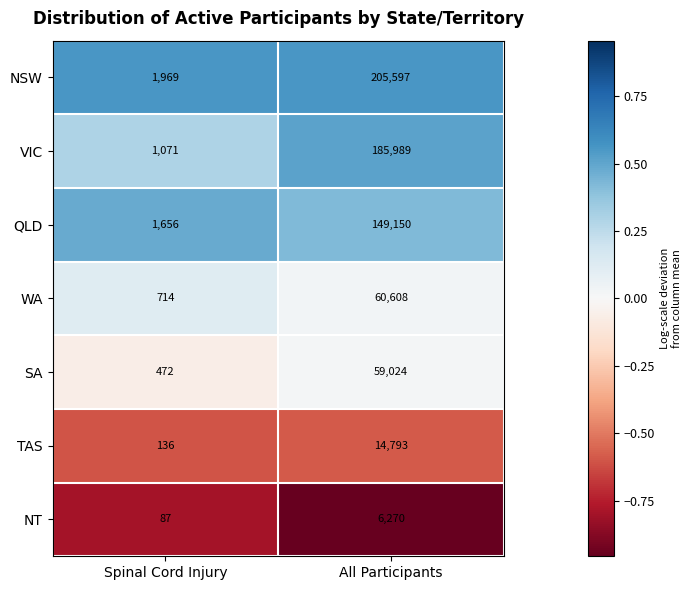

Reading left to right, extract all data points from this chart.

NSW: Spinal Cord Injury=1969	All Participants=205597
VIC: Spinal Cord Injury=1071	All Participants=185989
QLD: Spinal Cord Injury=1656	All Participants=149150
WA: Spinal Cord Injury=714	All Participants=60608
SA: Spinal Cord Injury=472	All Participants=59024
TAS: Spinal Cord Injury=136	All Participants=14793
NT: Spinal Cord Injury=87	All Participants=6270